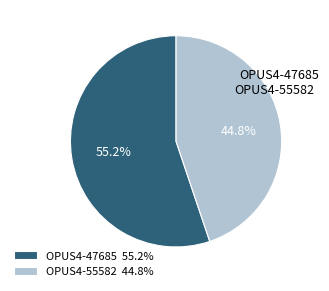

How many segments does this pie chart have?

2